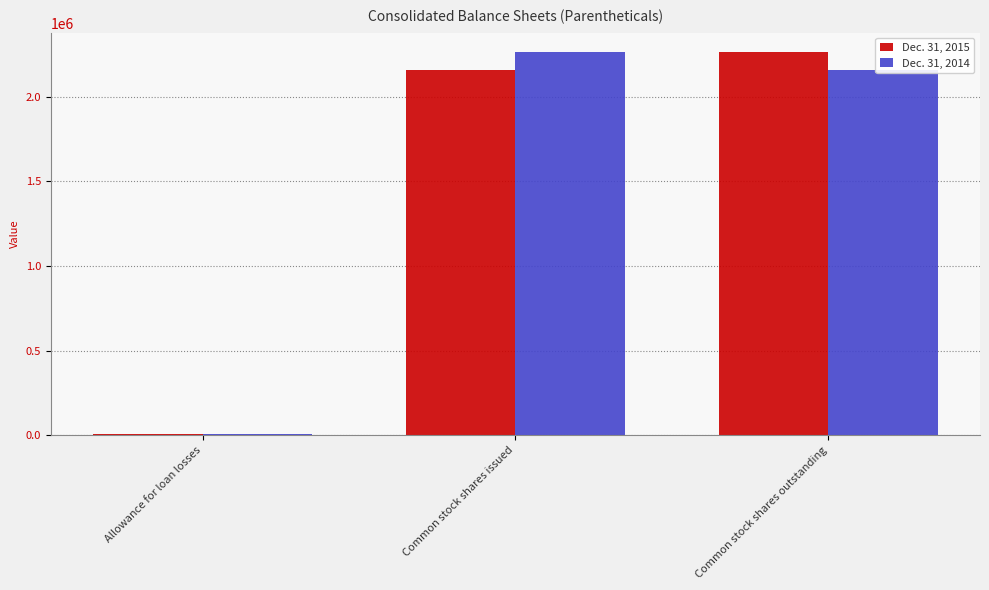

List the labels in order of Dec. 31, 2014 value, largest first.

Common stock shares issued, Common stock shares outstanding, Allowance for loan losses